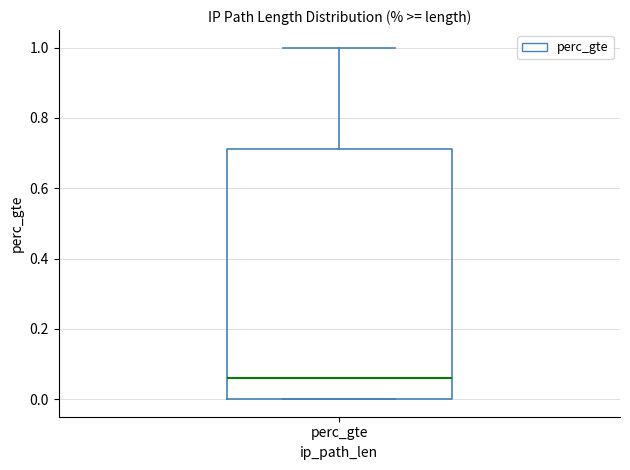

Where does the median line of the box for perc_gte sit on the y-axis? The values are not printed on the chart, so give them approximately, as read against the axis.

0.06